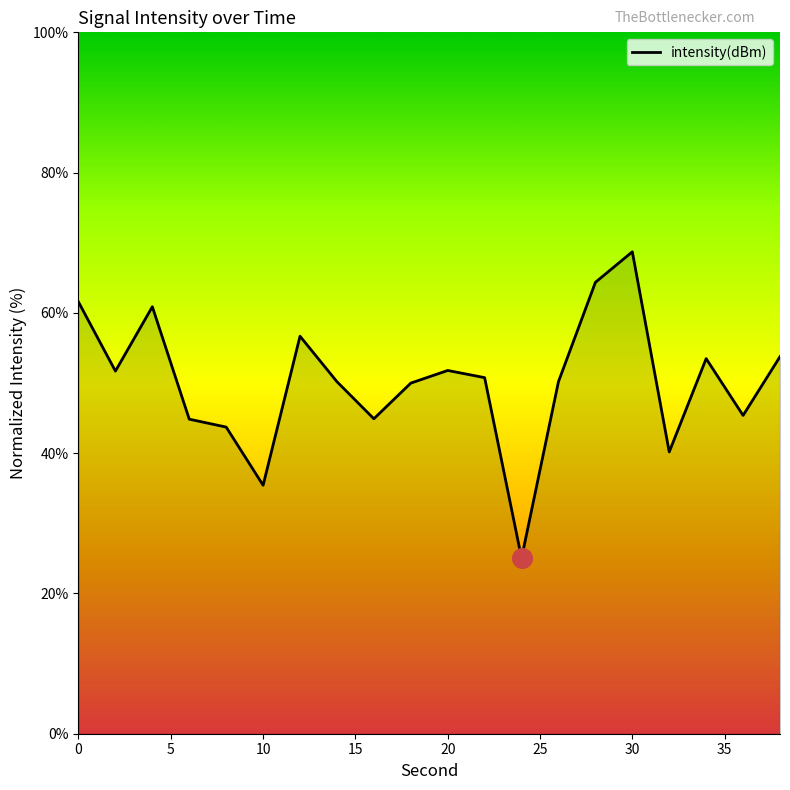

What is the greatest value displayed?

68.7